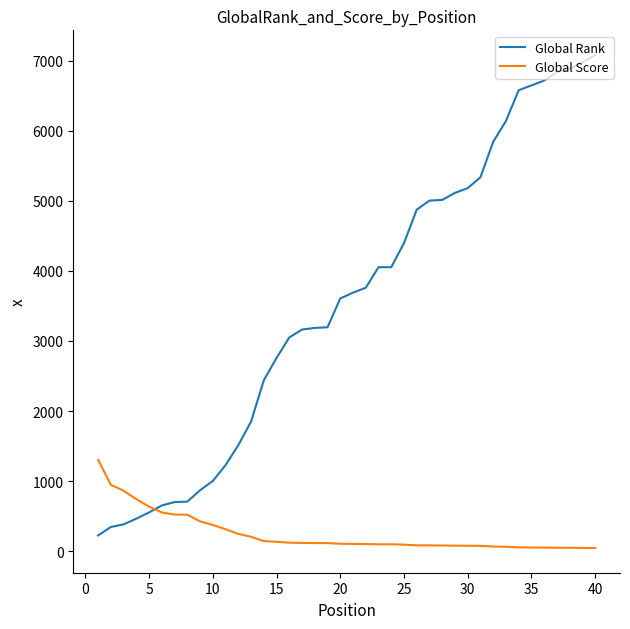

Which series has the largest total across all categories?

Global Rank